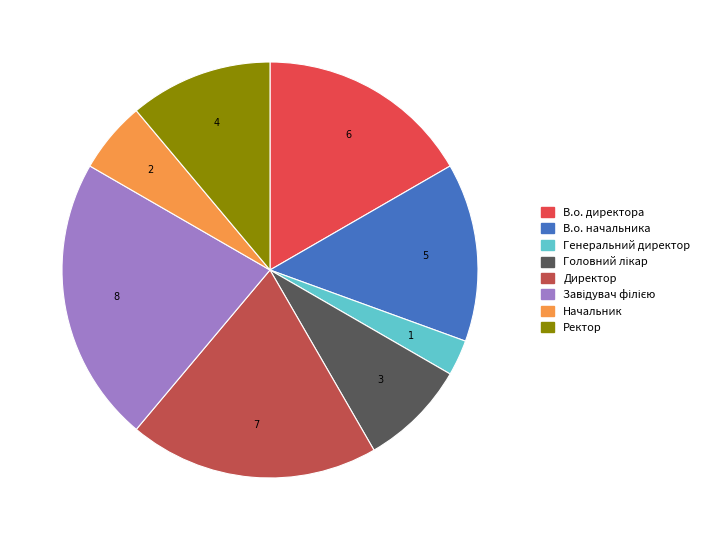

Is there any slice that represents more than half of the pie?

No